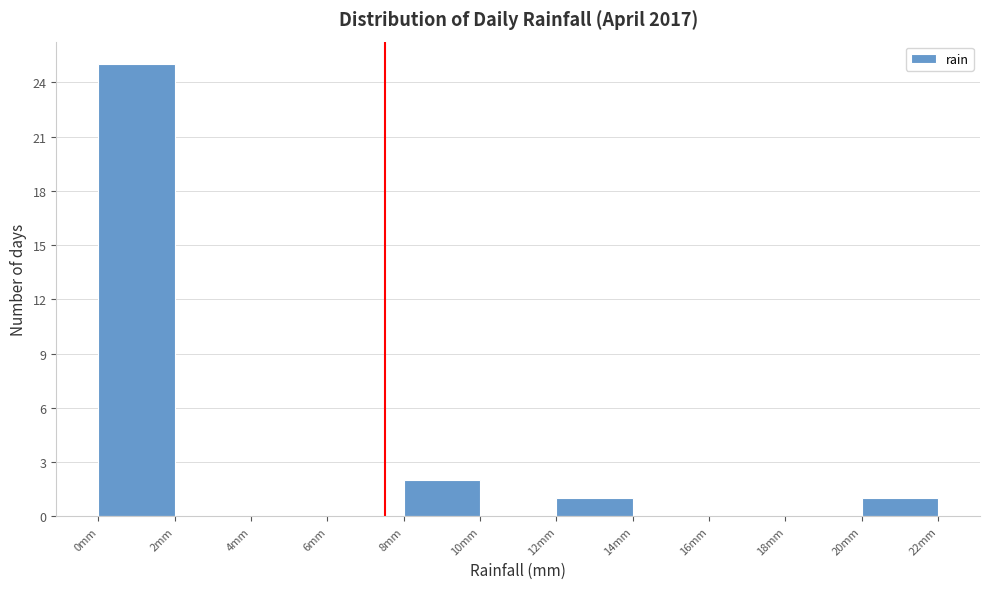

Reading left to right, list every bar in this chart as the range it spans on the x-axis followed by its height. The values are not printed on the chart, so give them approximately, as read against the axis.

0 to 2: 25
2 to 4: 0
4 to 6: 0
6 to 8: 0
8 to 10: 2
10 to 12: 0
12 to 14: 1
14 to 16: 0
16 to 18: 0
18 to 20: 0
20 to 22: 1